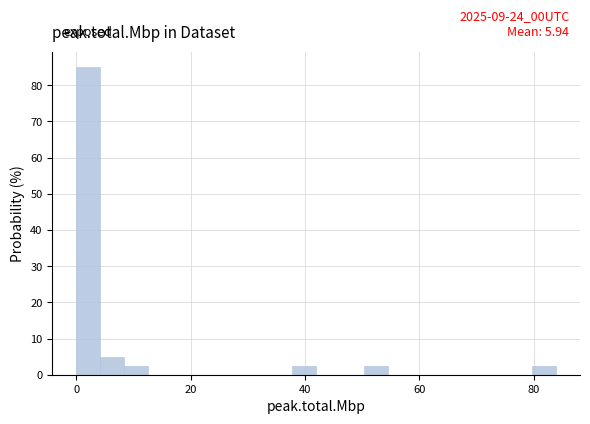

Read against the x-axis, roughly where is the centre of the tallest bar?

2